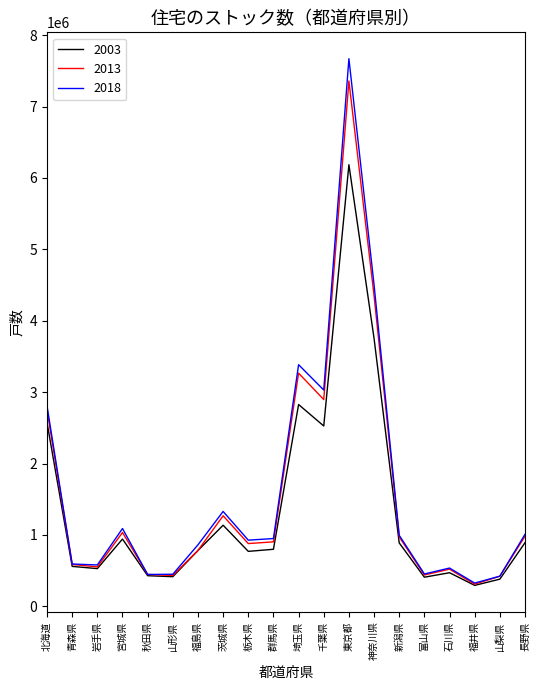

Which series has the widest spread of values?

2018